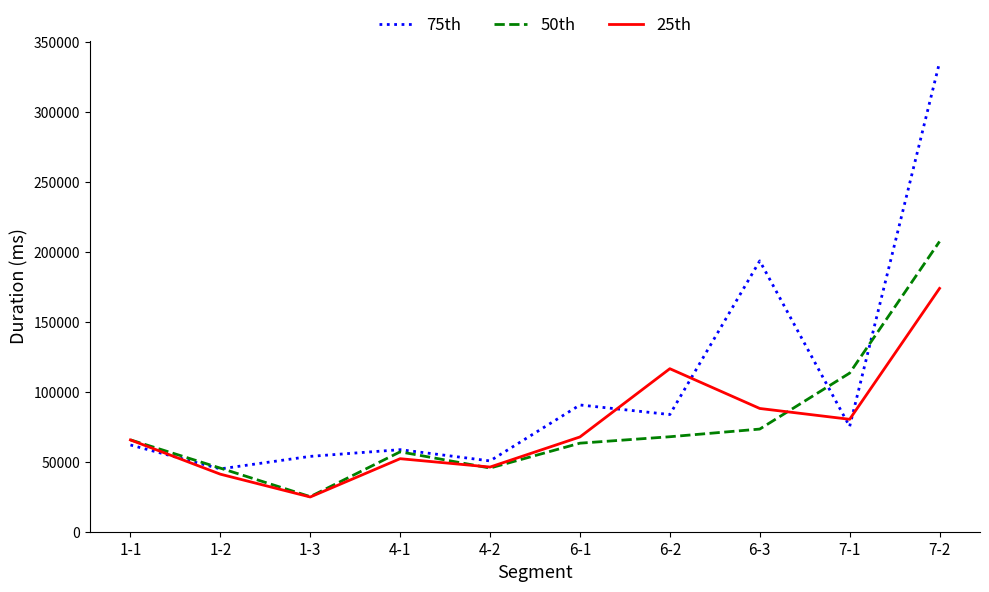

Is this an area chart (filled region under the line)?

No